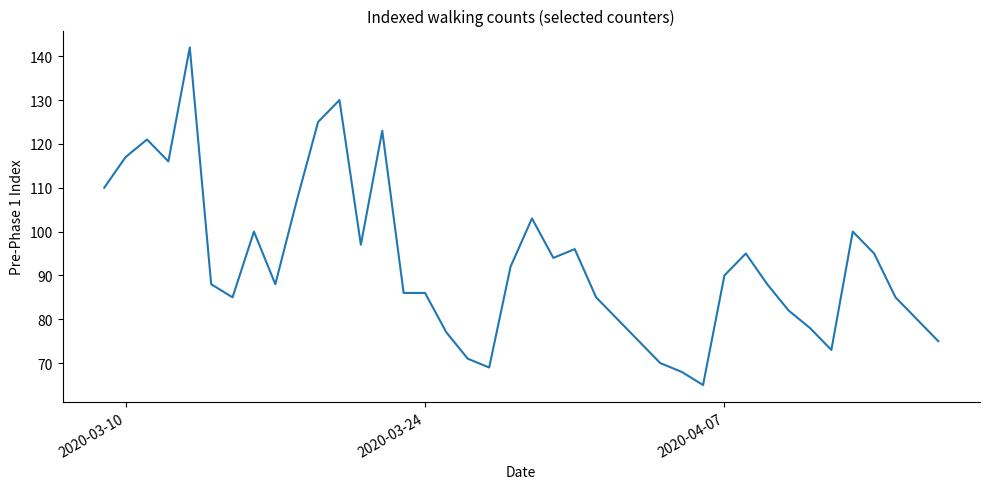

What is the greatest value displayed?

142